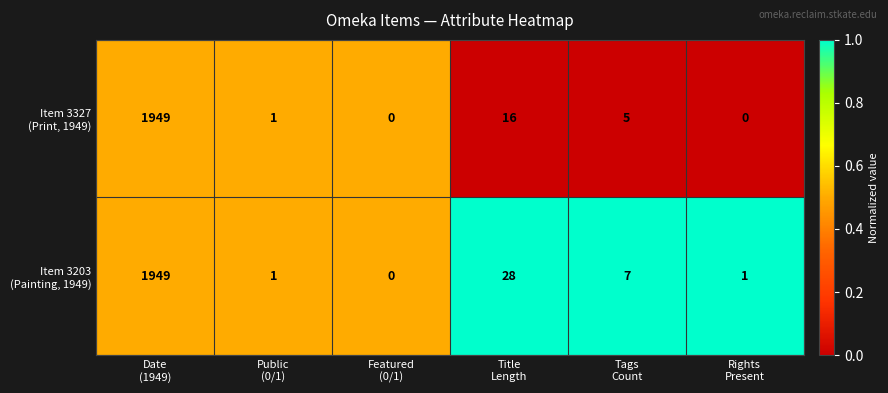

What is the greatest value displayed?

1949